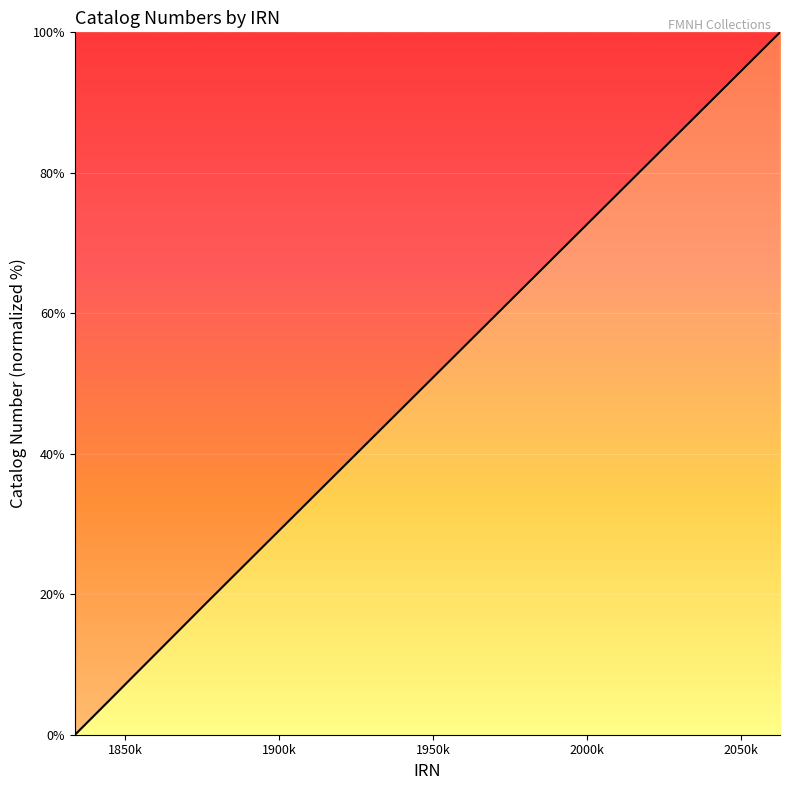

What is the greatest value displayed?

100.0